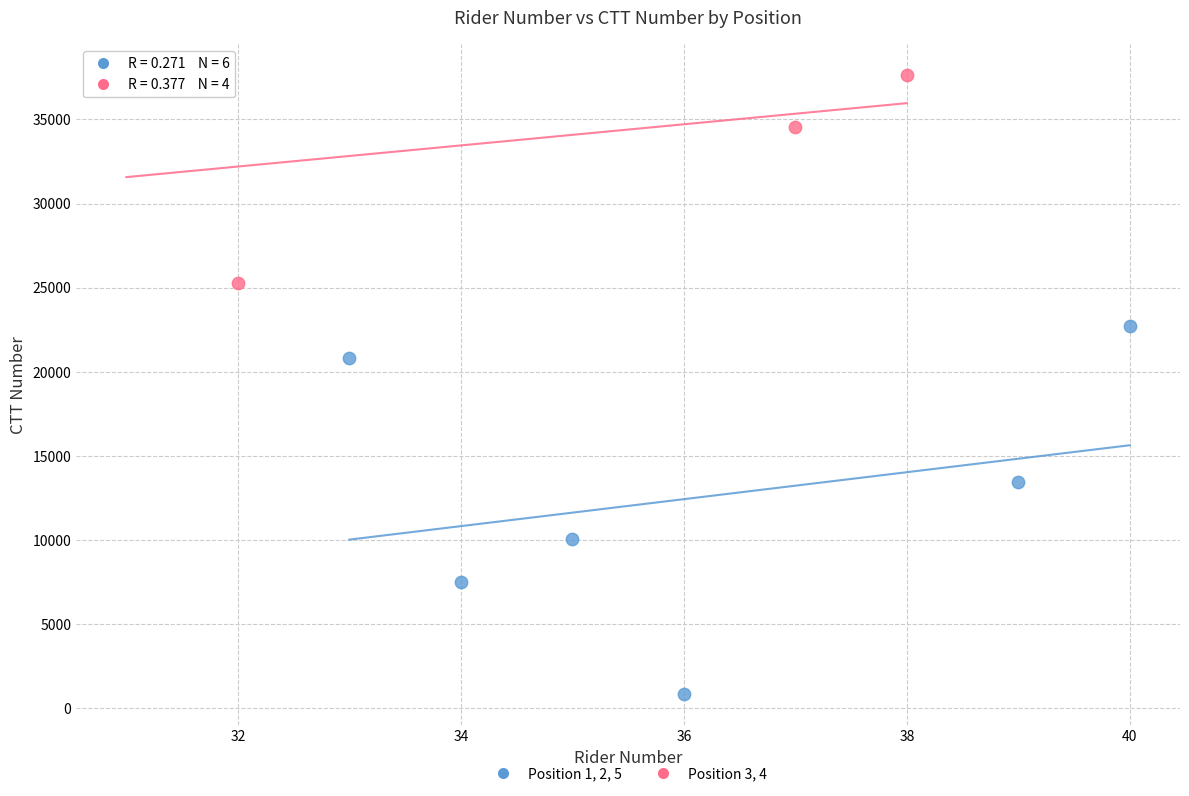

Which series contains the lowest Y value?

Position 1, 2, 5